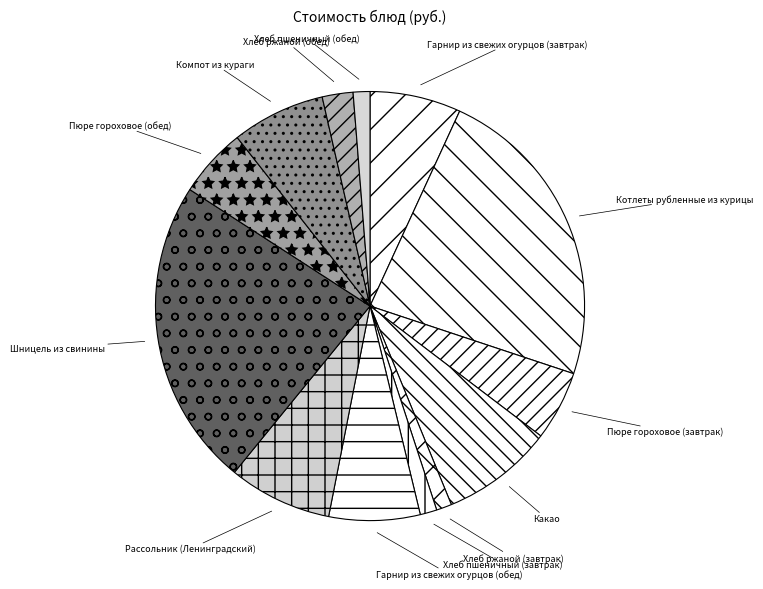

What is the ratio of the value at Какао to the value at Хлеб пшеничный (завтрак)?

6.7